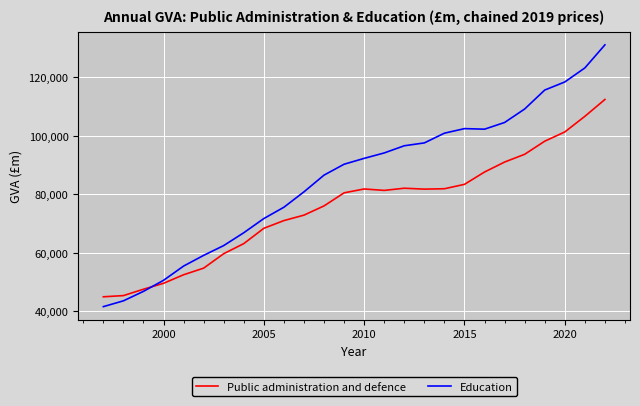

What is the smallest value displayed?

41592